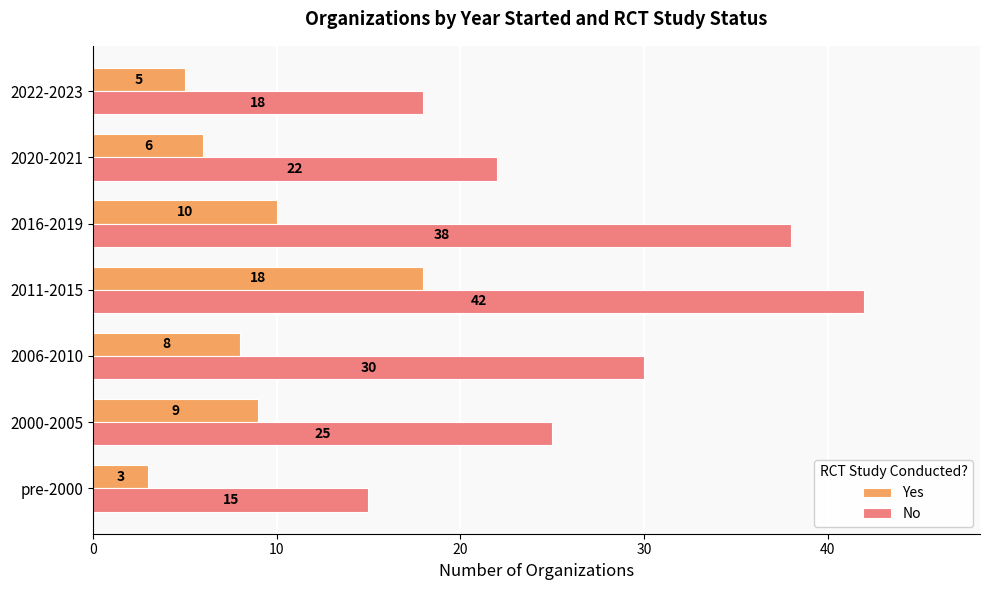

List the labels in order of Yes value, smallest first.

pre-2000, 2022-2023, 2020-2021, 2006-2010, 2000-2005, 2016-2019, 2011-2015